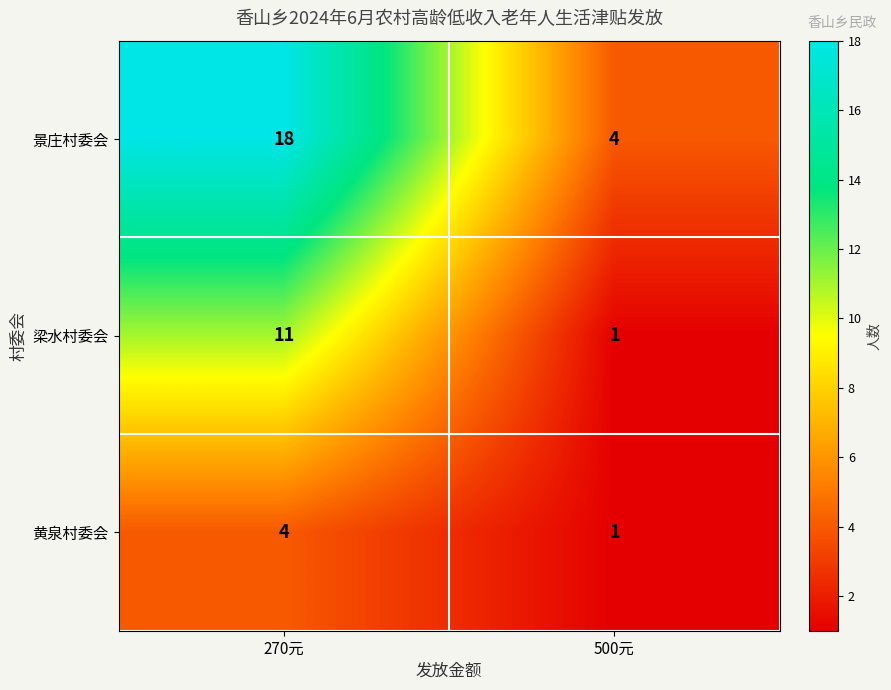

Which category has the lowest value in the 黄泉村委会 series?

500元